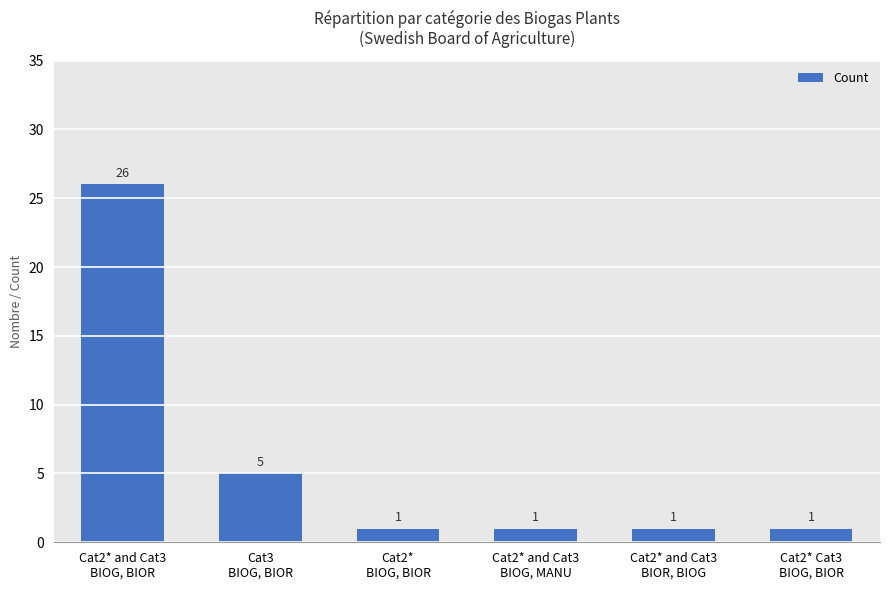

Reading left to right, extract all data points from this chart.

Cat2* and Cat3
BIOG, BIOR=26	Cat3
BIOG, BIOR=5	Cat2*
BIOG, BIOR=1	Cat2* and Cat3
BIOG, MANU=1	Cat2* and Cat3
BIOR, BIOG=1	Cat2* Cat3
BIOG, BIOR=1